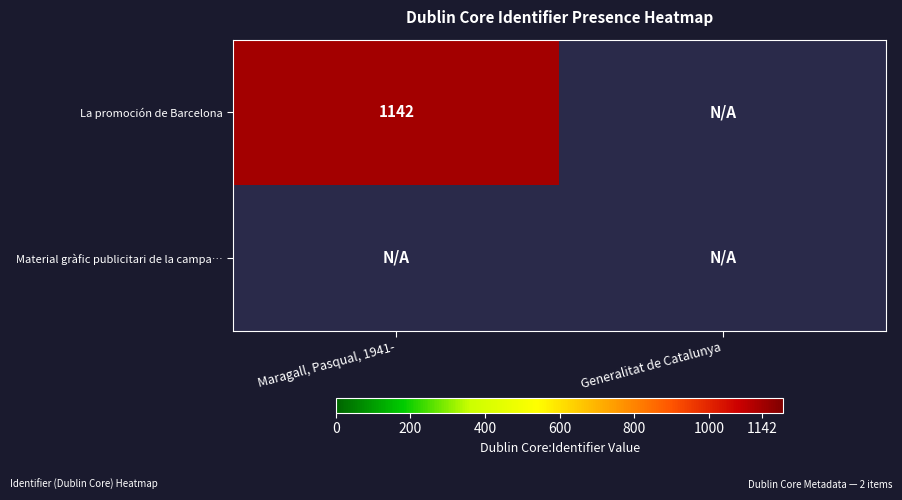

What is the spread (max minus min) of values at Maragall, Pasqual, 1941-?

1142